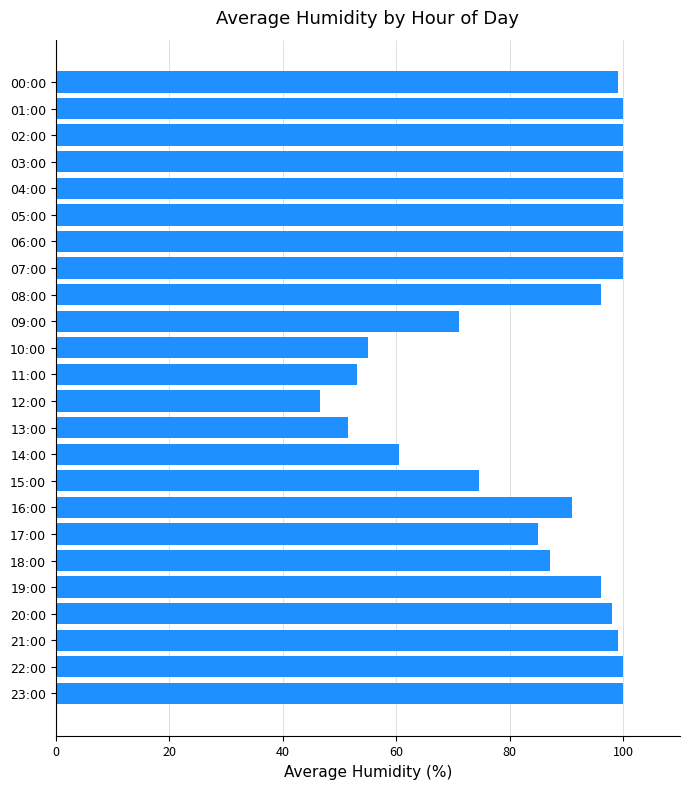

What is the label of the 4th bar from the top?

03:00